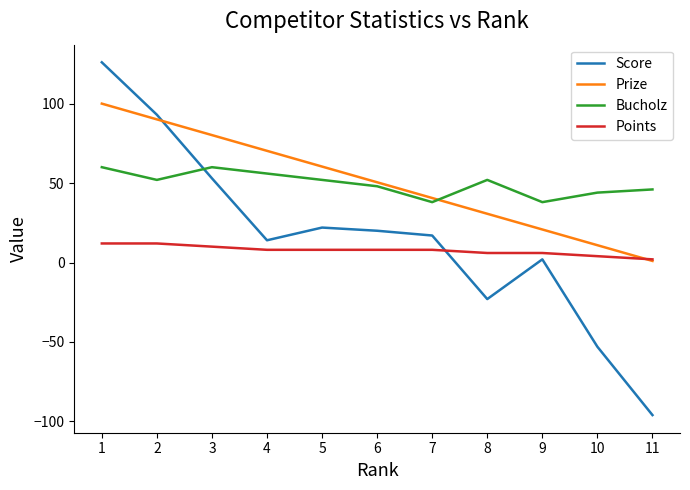

Reading left to right, list all the values displayed in this chart.

Score: 1=126.0	2=93.0	3=53.0	4=14.0	5=22.0	6=20.0	7=17.0	8=-23.0	9=2.0	10=-53.0	11=-96.0
Prize: 1=100.0	2=90.1	3=80.2	4=70.3	5=60.4	6=50.5	7=40.6	8=30.7	9=20.8	10=10.9	11=1.0
Bucholz: 1=60.0	2=52.0	3=60.0	4=56.0	5=52.0	6=48.0	7=38.0	8=52.0	9=38.0	10=44.0	11=46.0
Points: 1=12.0	2=12.0	3=10.0	4=8.0	5=8.0	6=8.0	7=8.0	8=6.0	9=6.0	10=4.0	11=2.0